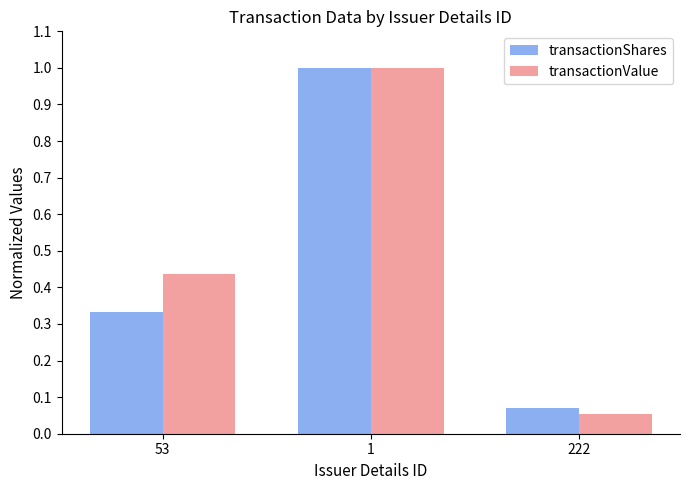

What is the label of the 1st bar from the left?

53